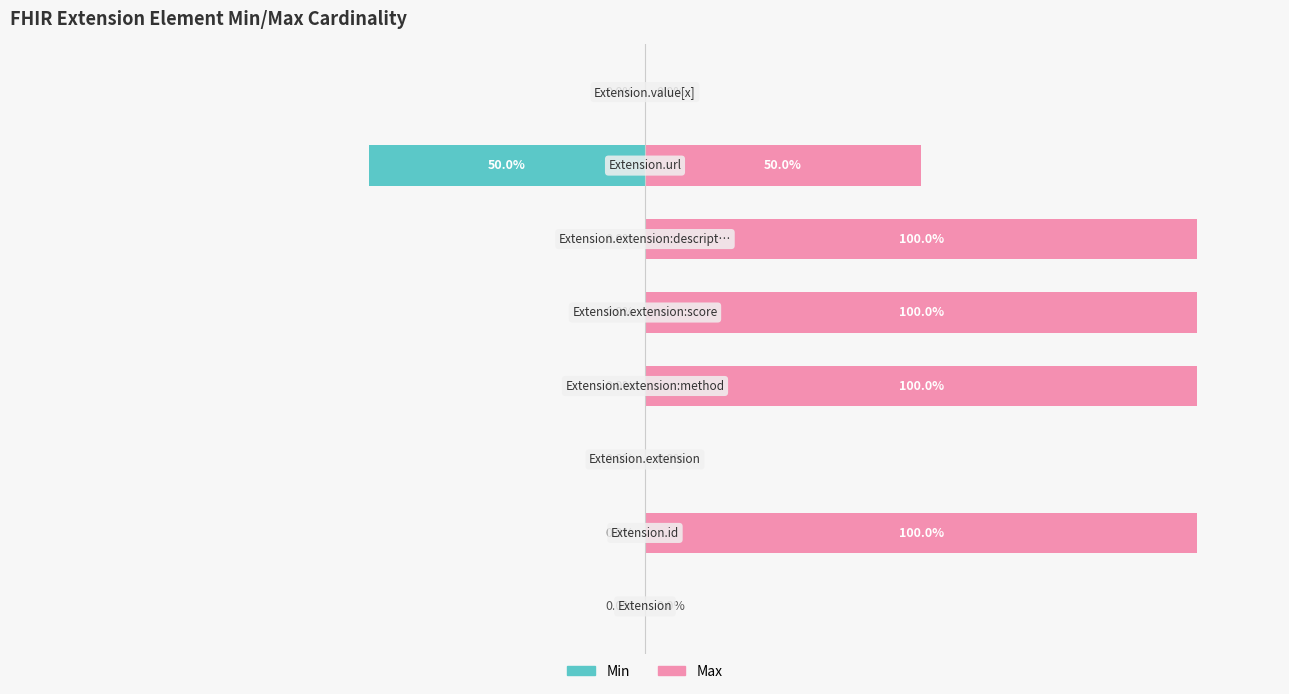

Is the value of Min at 0 greater than the value of Max at 2?

No